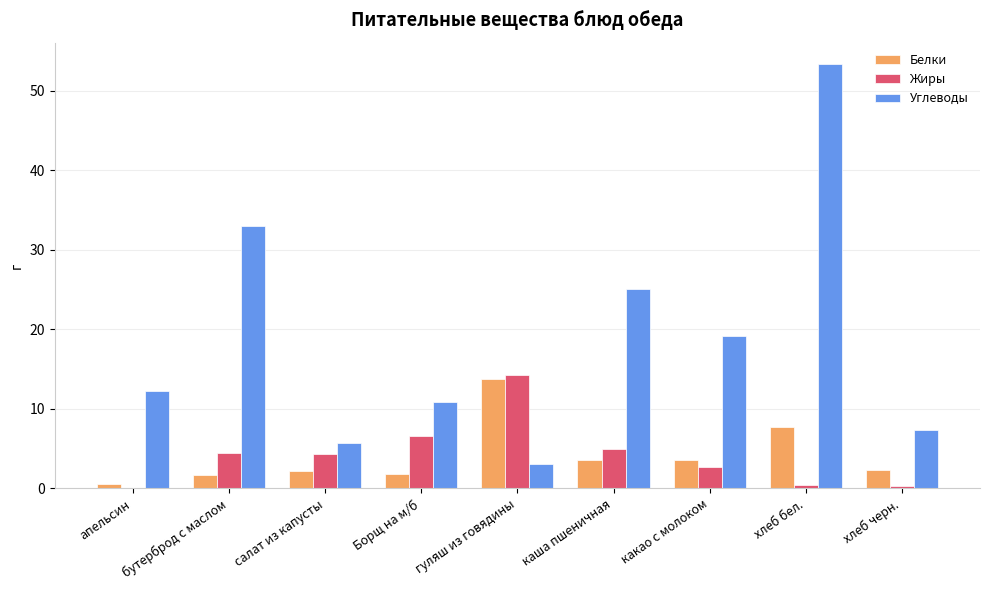

At which category is the sum across all series the highest?

хлеб бел.